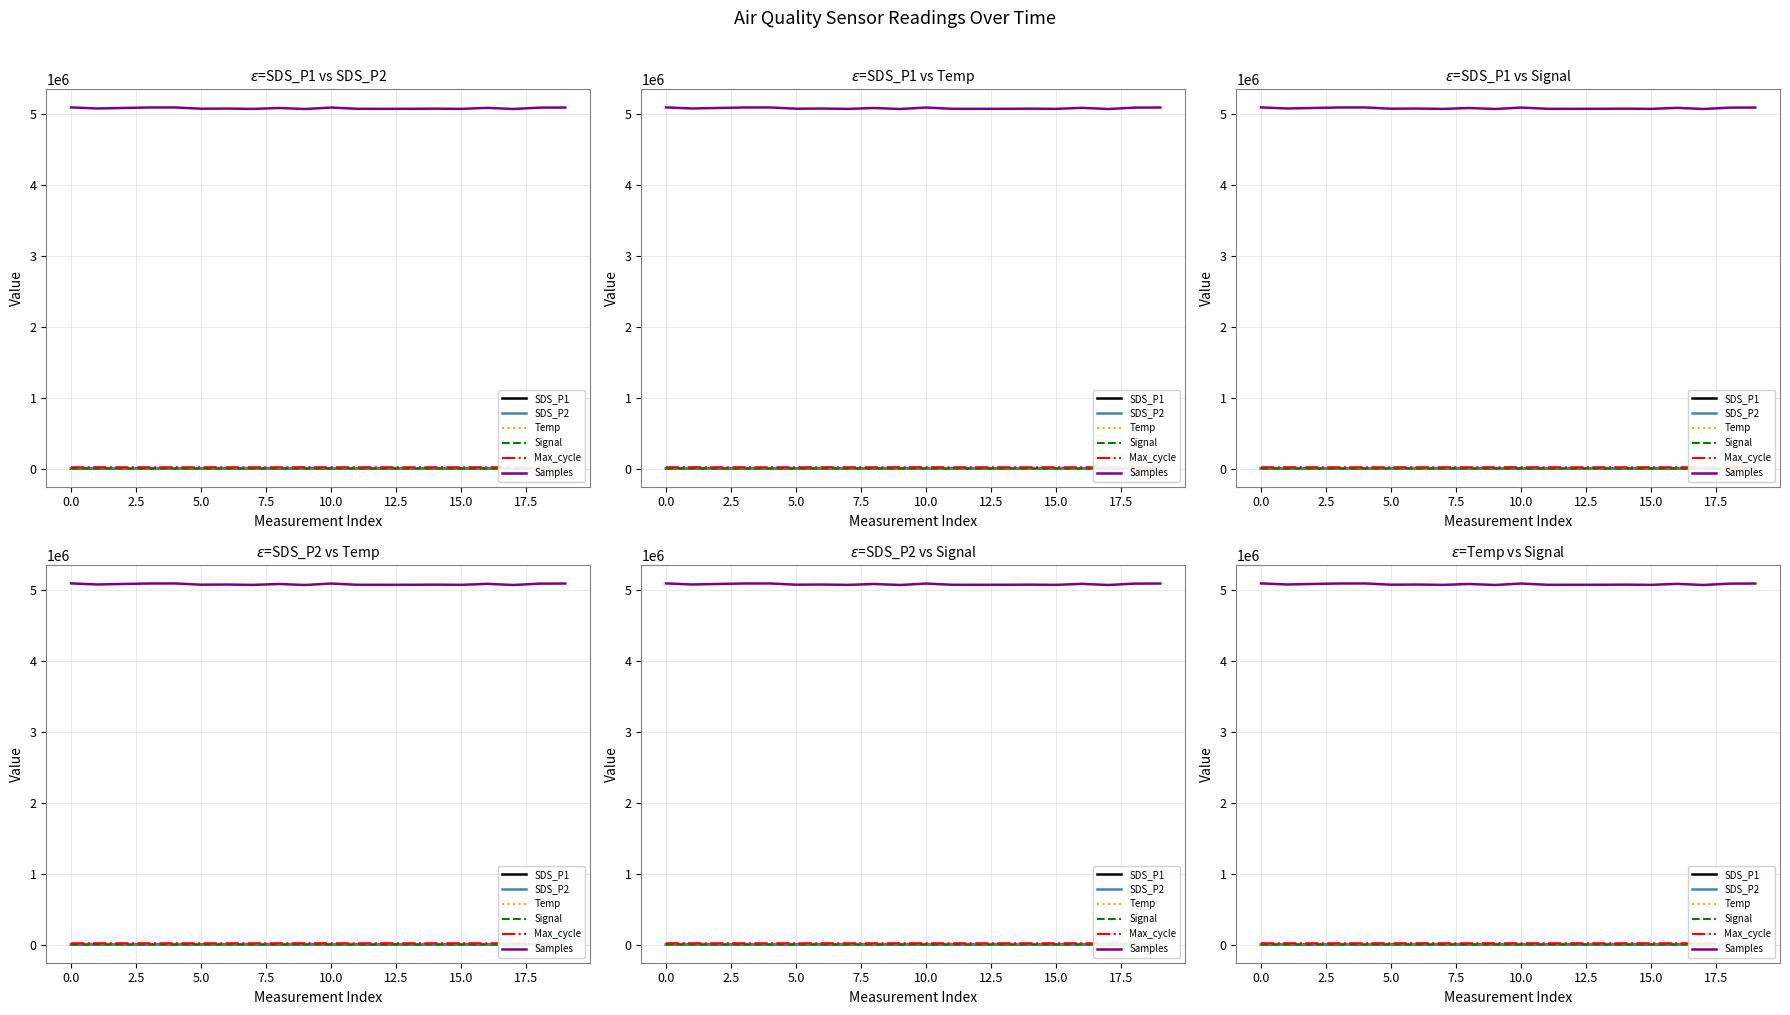

How many distinct data groups are displayed?

6